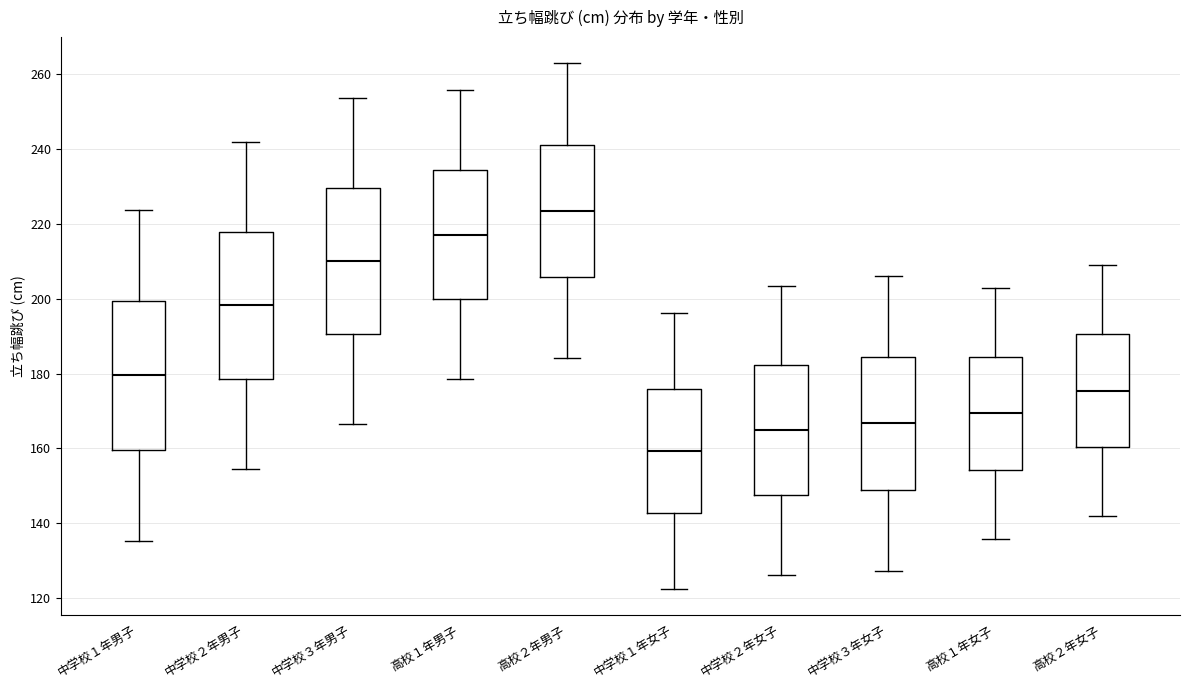

Which box has the lowest median line?

中学校１年女子